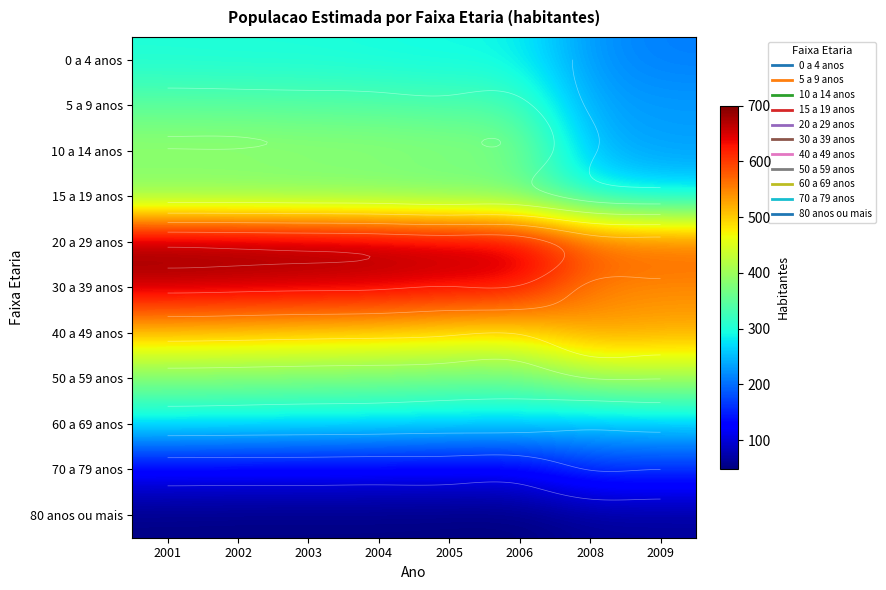

The 5 a 9 anos series shows 158 at 2004. True or false?

False